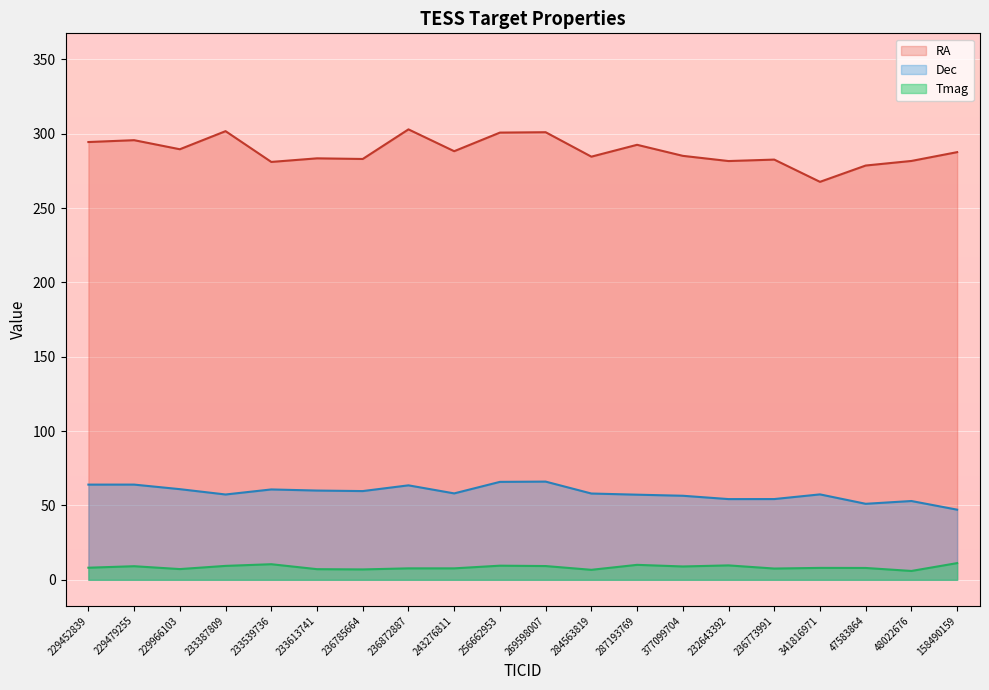

What is the sum of the Dec values at 256662953 and 287193769?

123.1